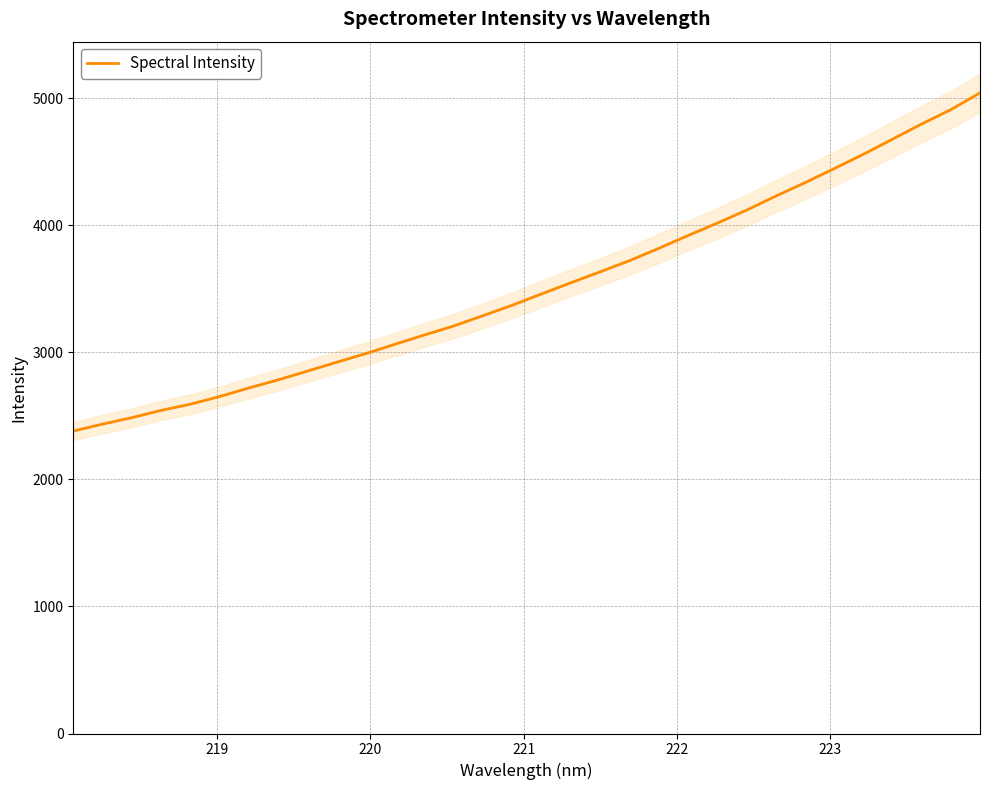

What is the sum of all values?

112627.1